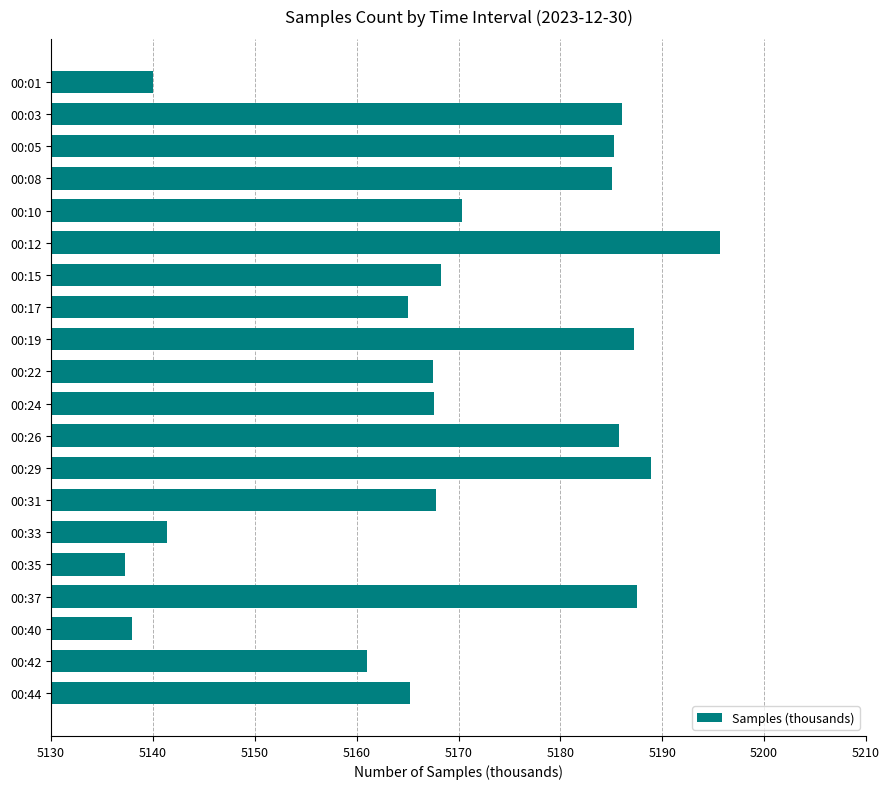

How many series are shown in this chart?

1